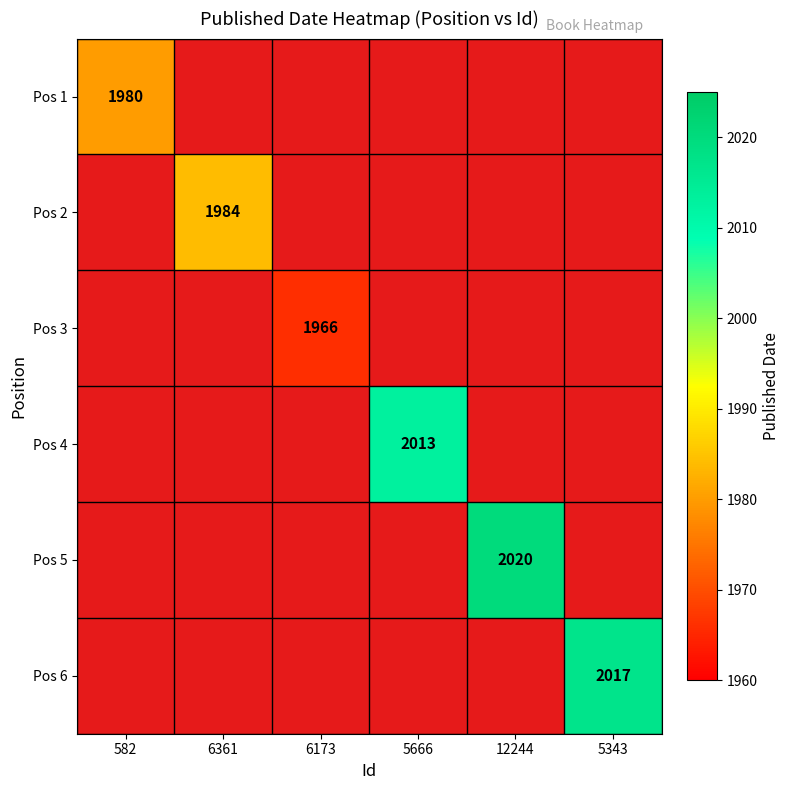

The value of Pos 6 at 5343 is 2017. True or false?

True